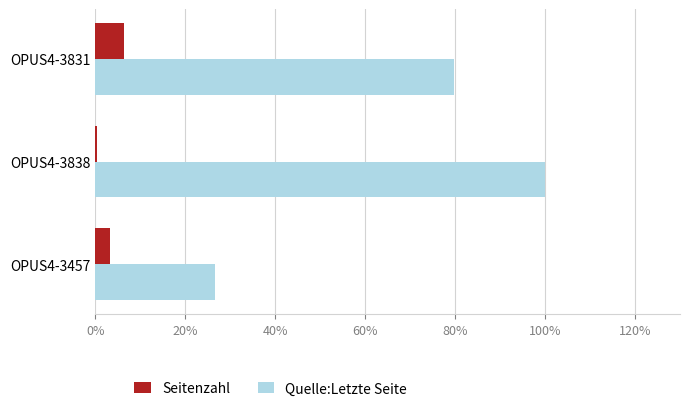

What are all the series names shown in the legend?

Seitenzahl, Quelle:Letzte Seite